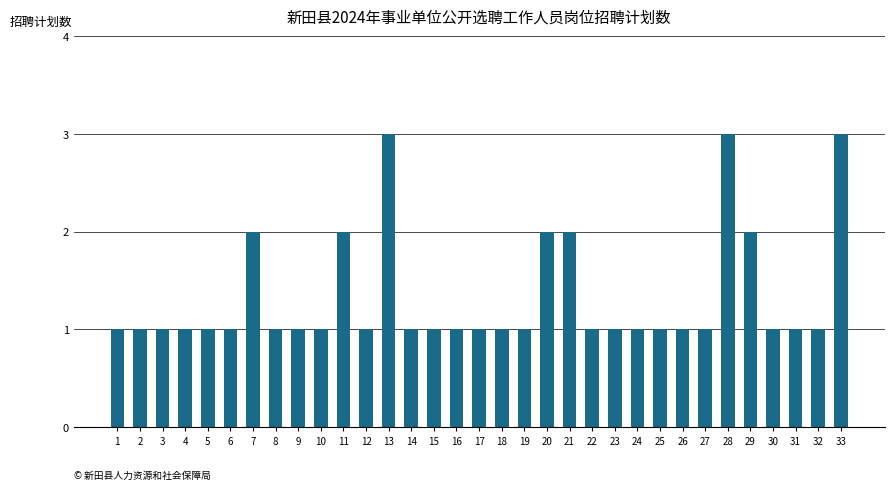

What is the maximum value shown in the chart?

3